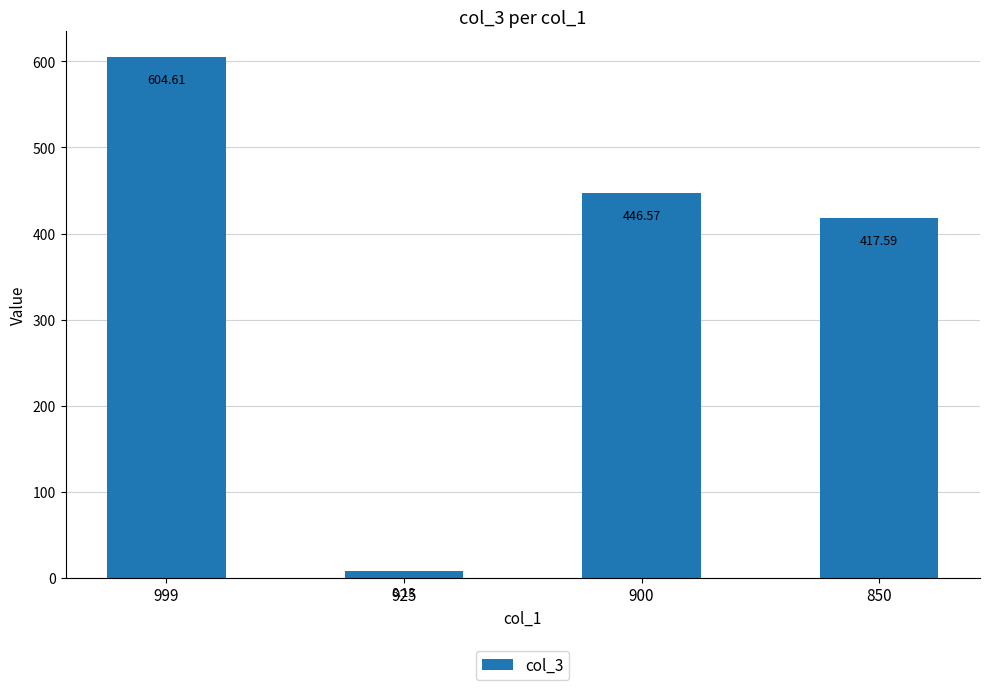

Where does the data first go above 446?

999